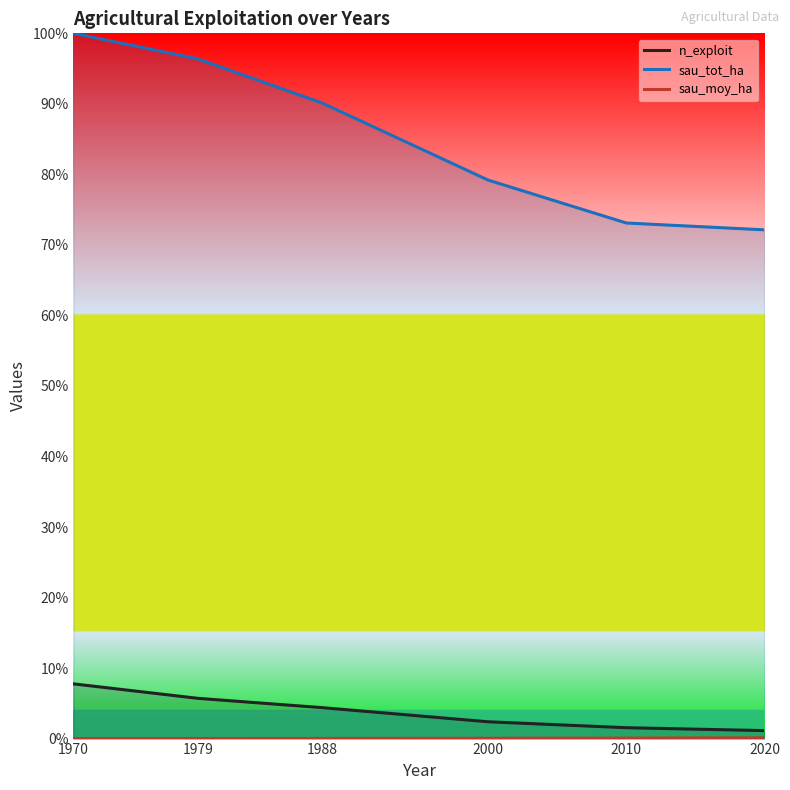

At how many categories does at least one series exceed 0?

6